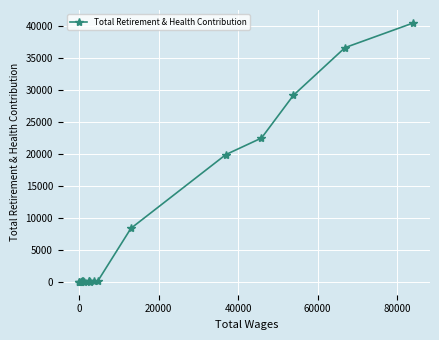

How many interior local valleys (lower than both neighbors) does the data have?

3